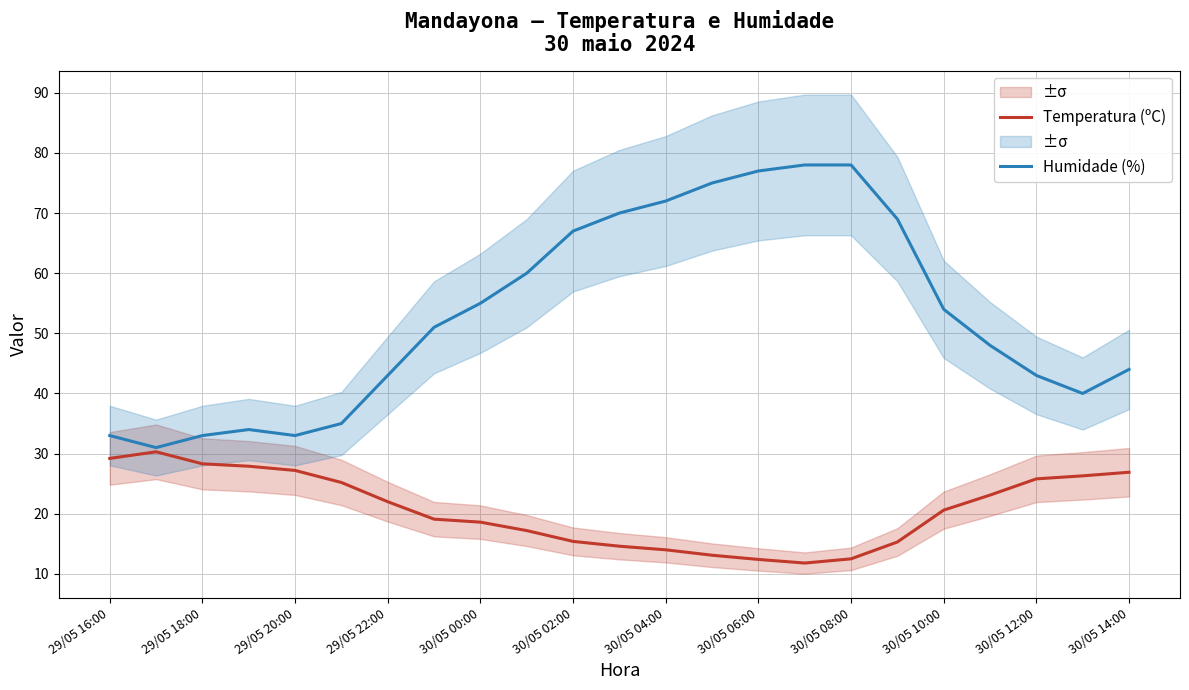

The Temperatura (ºC) series shows 6.3 at 30/05 02:00. True or false?

False